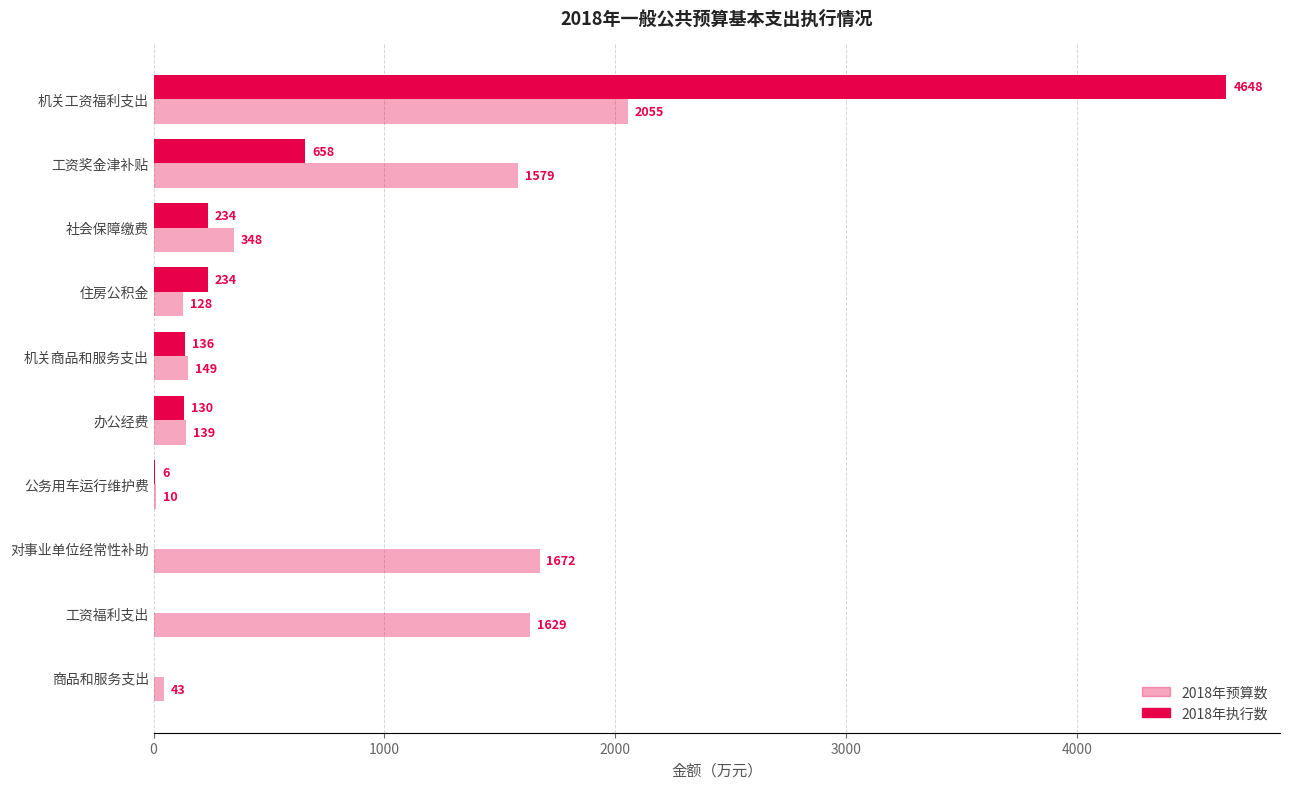

How many data points does each series have?

10